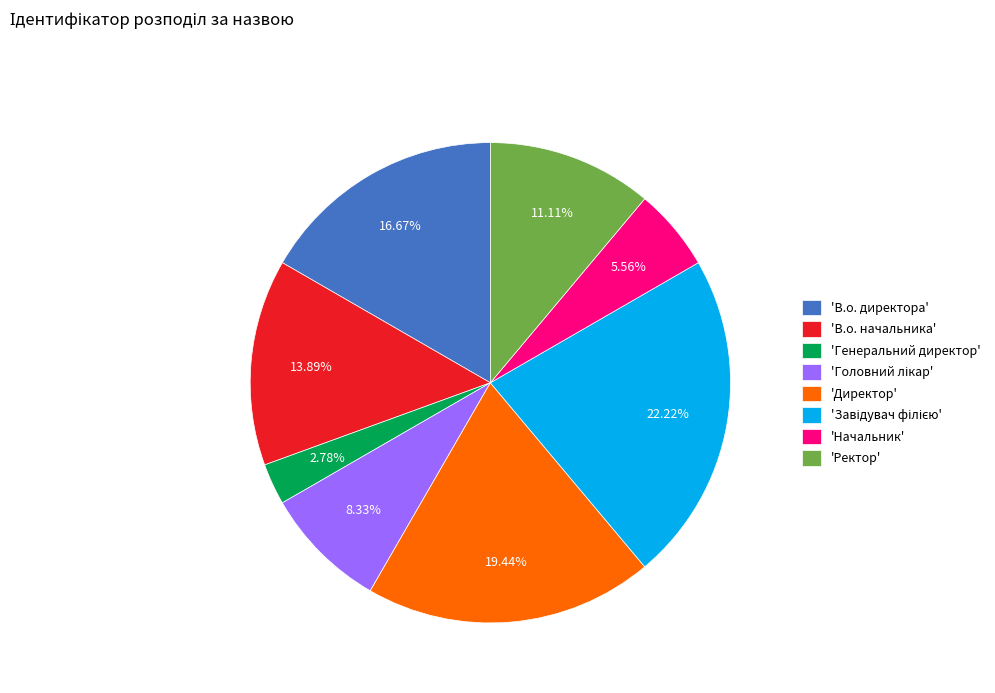

To the nearest percent, what is the difference between the largest and smallest slice percentages?

19%